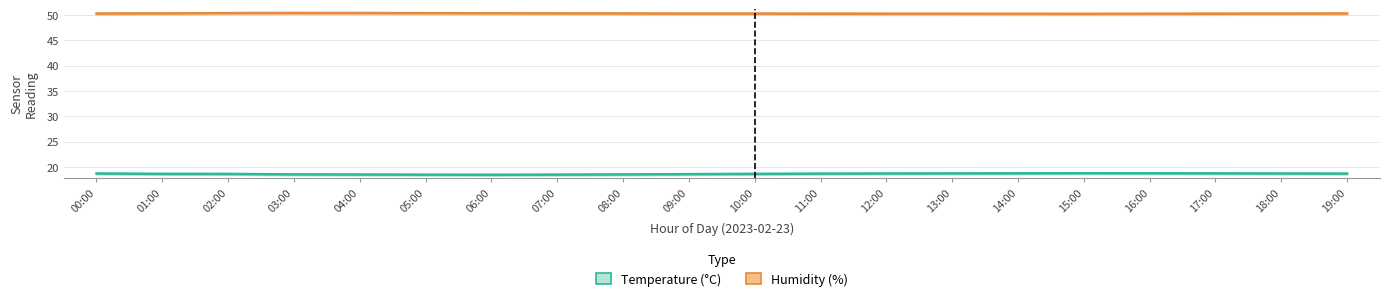

Reading left to right, extract all data points from this chart.

Temperature (°C): 18.7	18.6	18.6	18.5	18.5	18.5	18.4	18.5	18.5	18.6	18.6	18.7	18.7	18.7	18.7	18.8	18.8	18.7	18.7	18.7
Humidity (%): 50.3	50.3	50.4	50.4	50.4	50.4	50.4	50.3	50.3	50.3	50.3	50.3	50.3	50.2	50.2	50.2	50.2	50.3	50.3	50.3